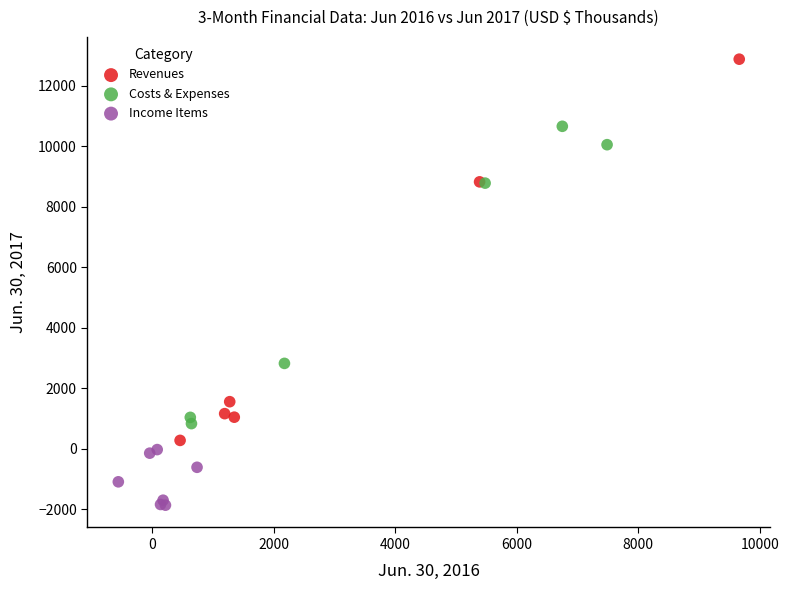

Which series contains the highest Y value?

Revenues